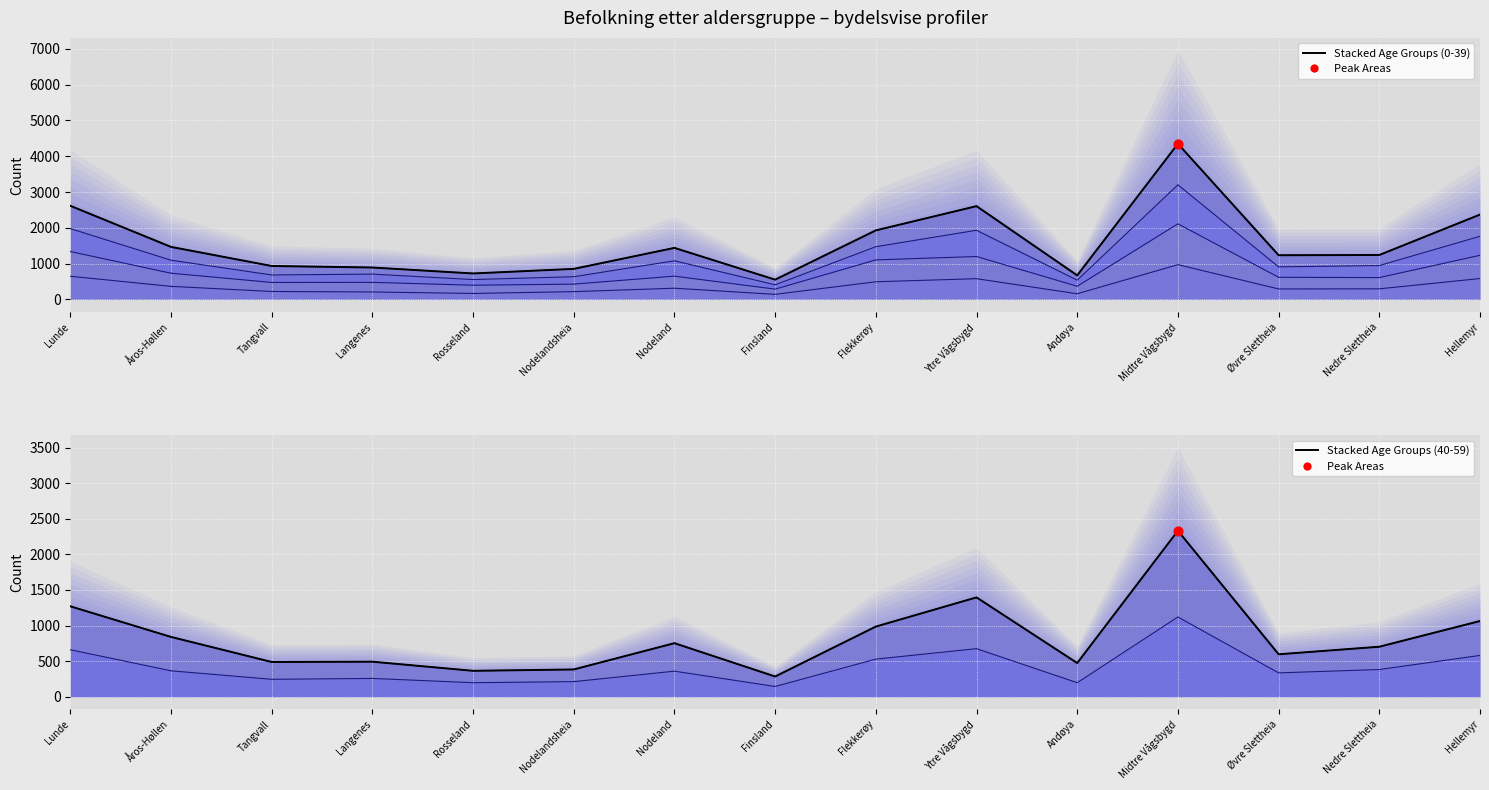

At how many categories does at least one series exceed 1918?

5